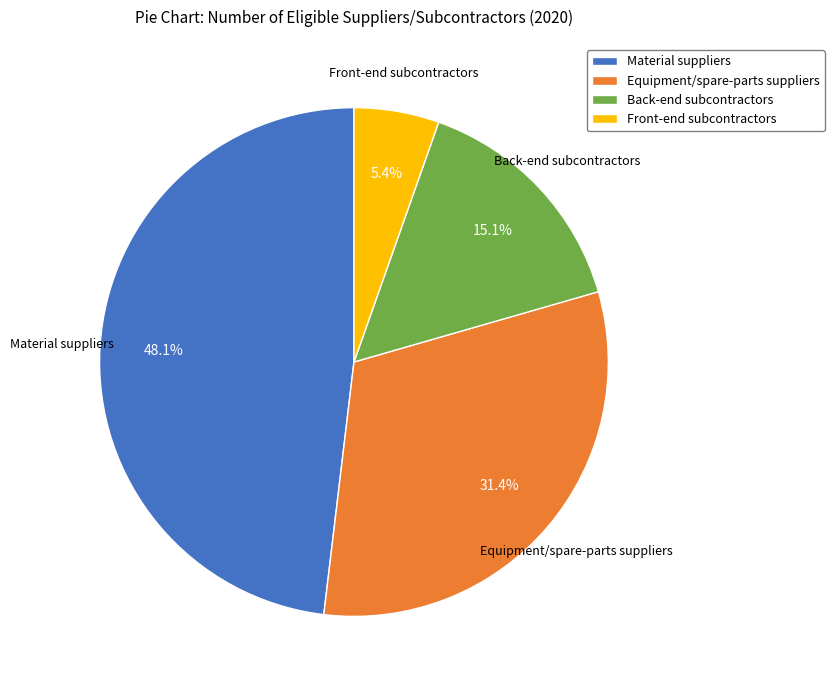

The Back-end subcontractors slice represents 22% of the pie. True or false?

False